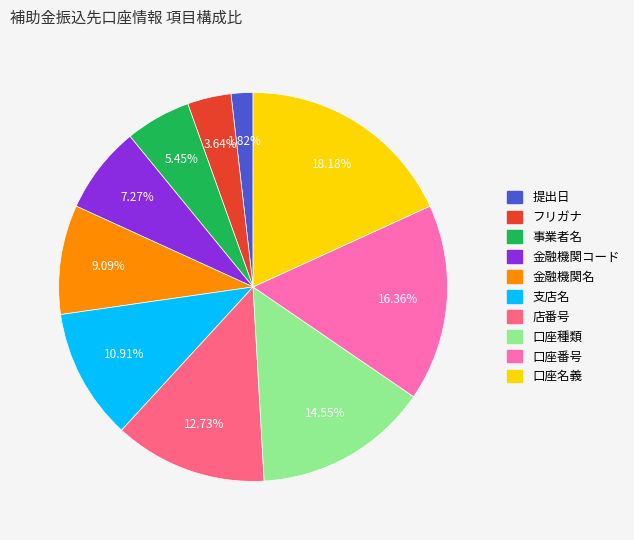

To the nearest percent, what percentage of the pie is 事業者名?

5%